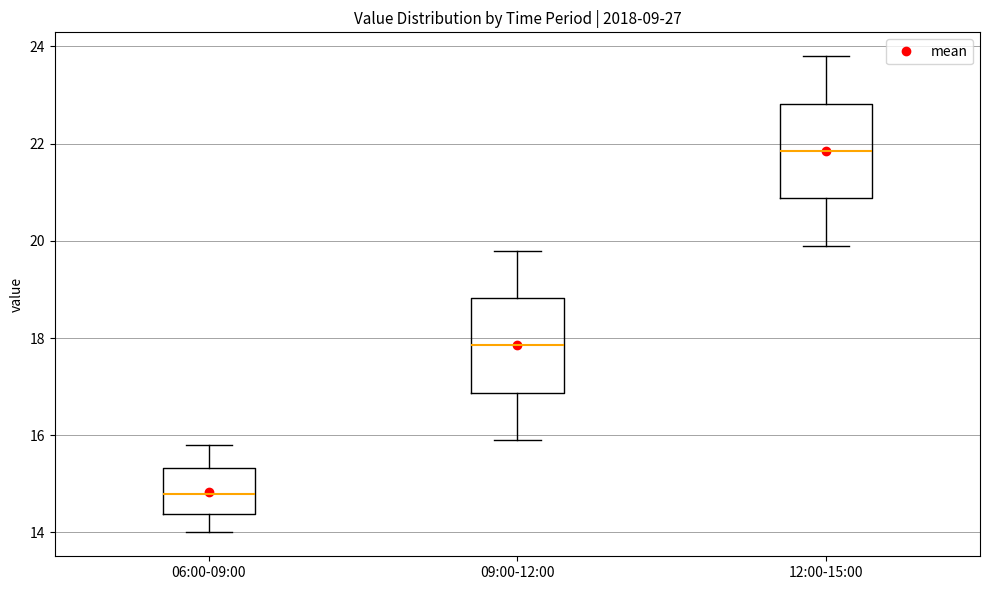

Where does the median line of the box for 06:00-09:00 sit on the y-axis? The values are not printed on the chart, so give them approximately, as read against the axis.

14.8